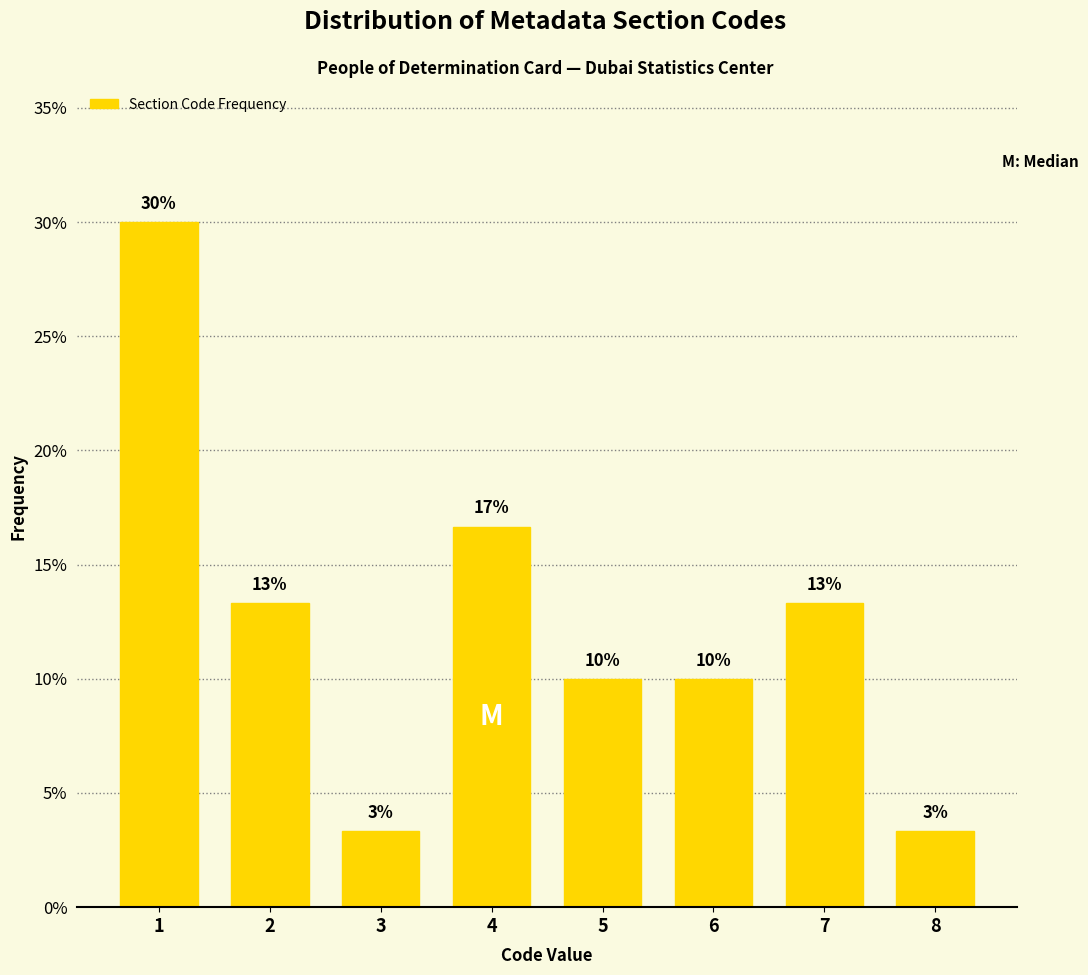

How many bars are there in total?

8